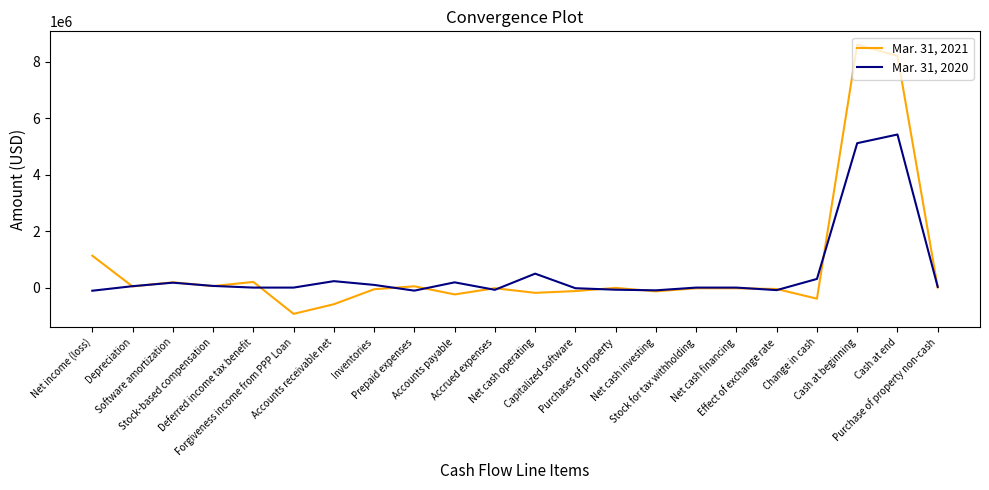

Rank the series by their maximum value, from lowest to highest.

Mar. 31, 2020, Mar. 31, 2021